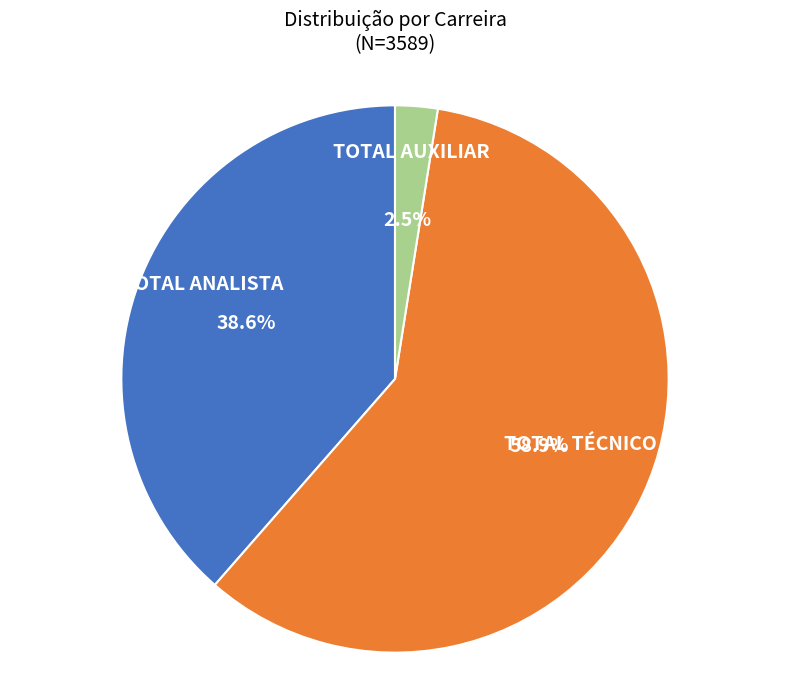

What is the largest slice in the pie chart?

TOTAL TÉCNICO